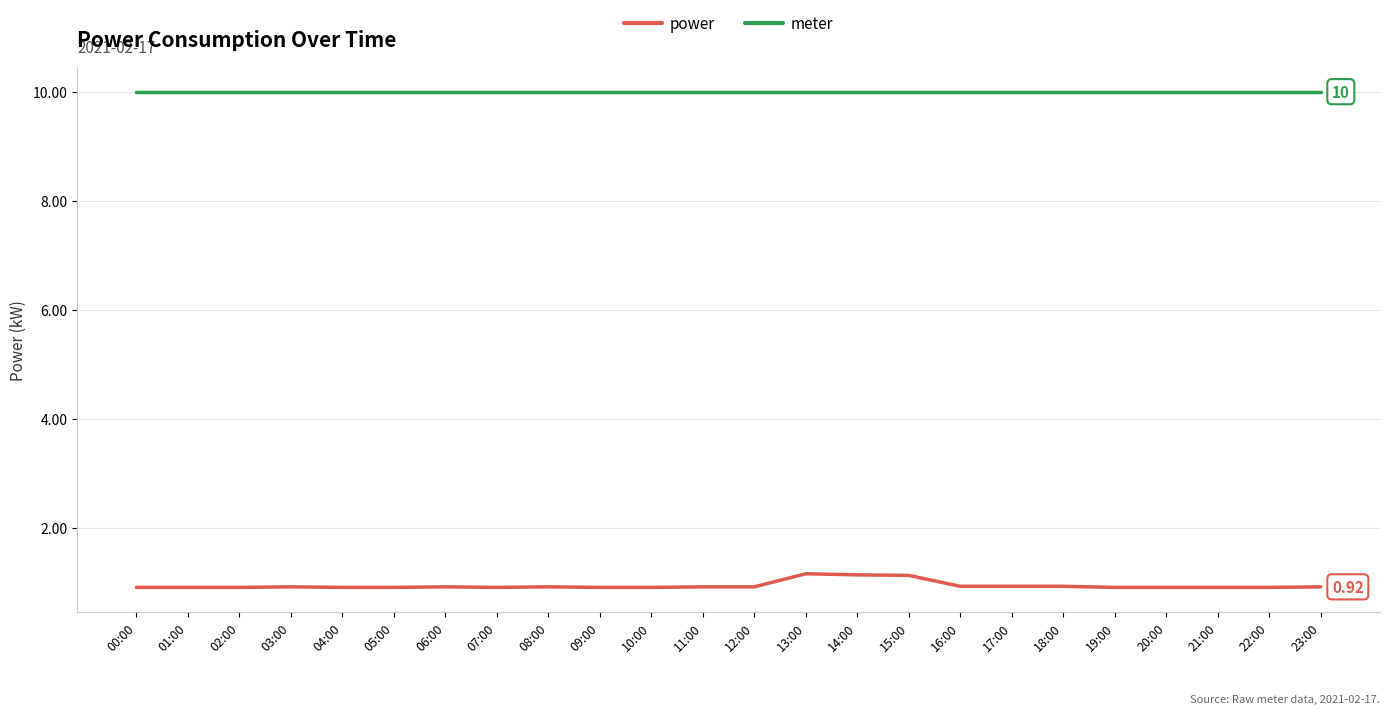

At how many categories does at least one series exceed 3?

24